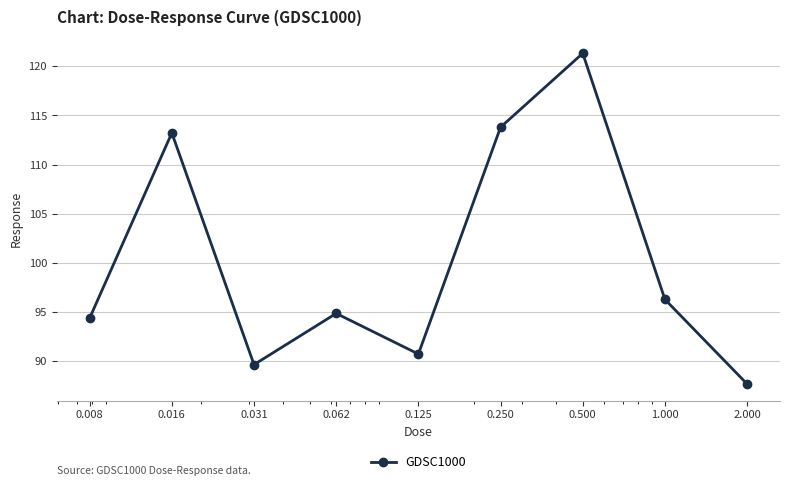

What is the minimum value shown in the chart?

87.7